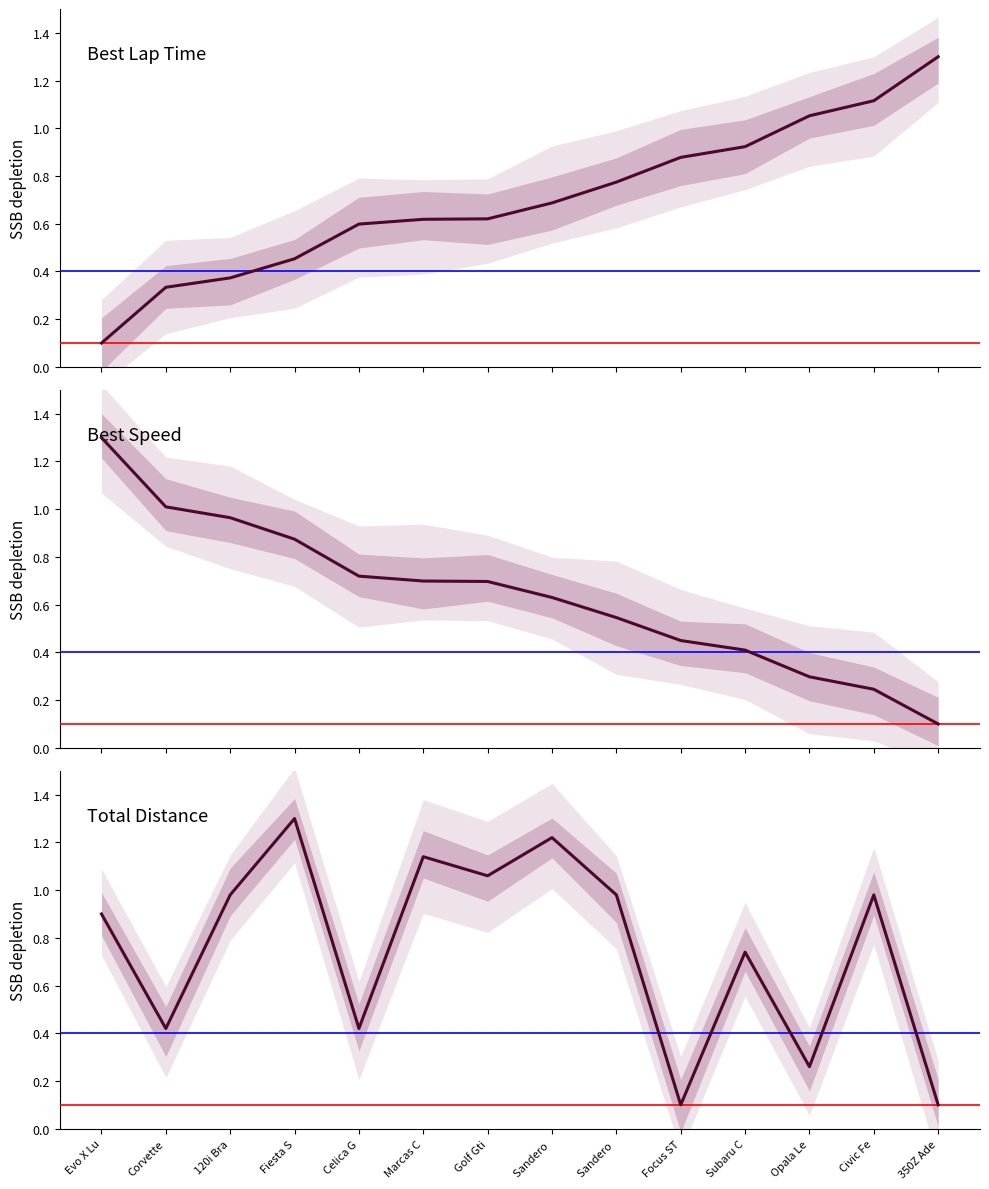

True or false: Best Lap time and Best Speed cross at least once.

True